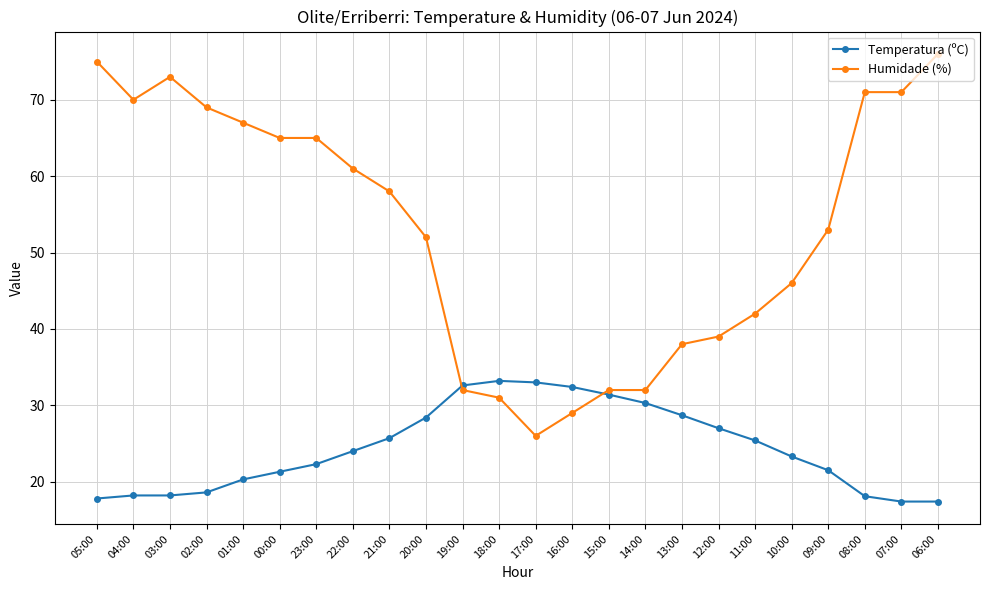

True or false: Temperatura (ºC) has more than 2 points higher than both neighbors.

False